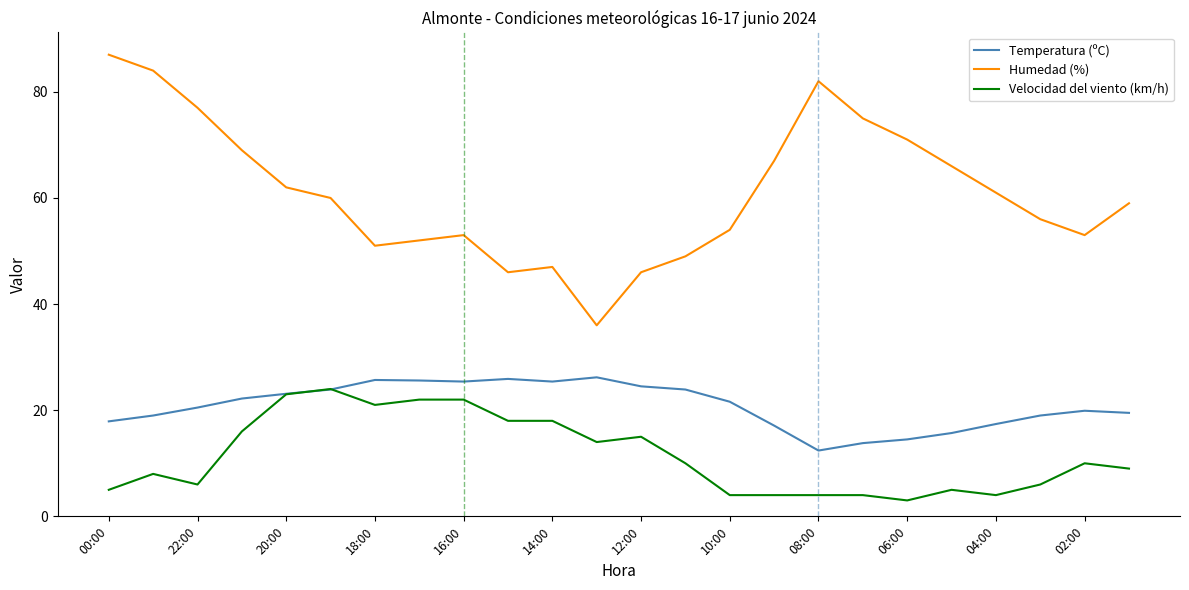

True or false: Velocidad del viento (km/h) and Humedad (%) intersect in this chart.

False